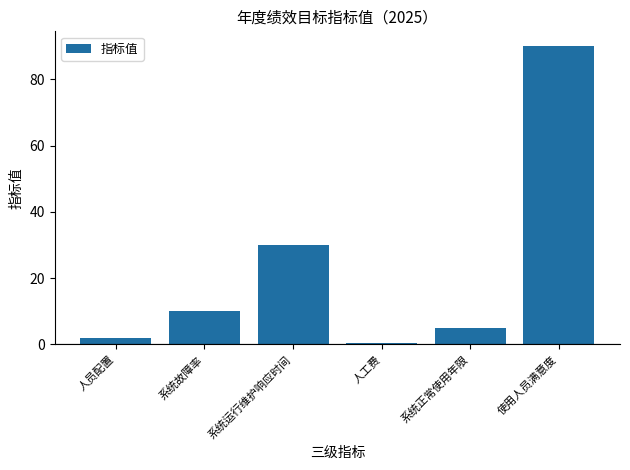

Reading left to right, extract all data points from this chart.

人员配置=2.0	系统故障率=10.0	系统运行维护响应时间=30.0	人工费=0.5	系统正常使用年限=5.0	使用人员满意度=90.0